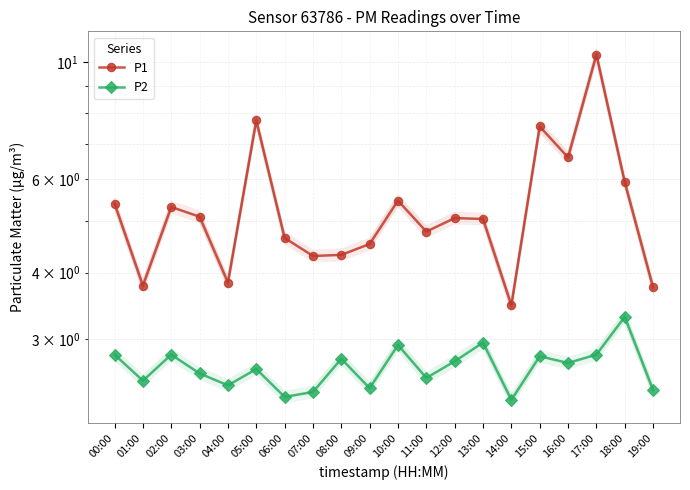

At how many categories does at least one series exceed 9?

1